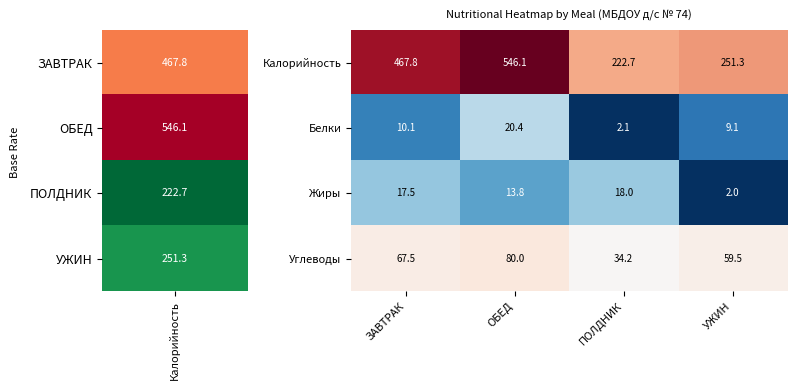

Which label corresponds to the smallest value in the chart?

УЖИН